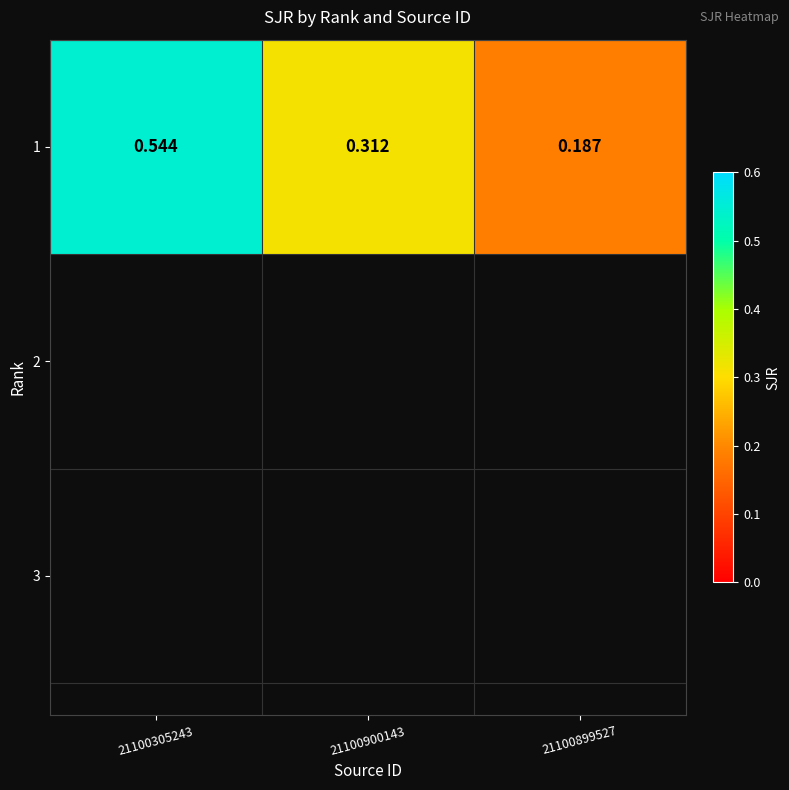

List the labels in order of value, smallest first.

21100899527, 21100900143, 21100305243